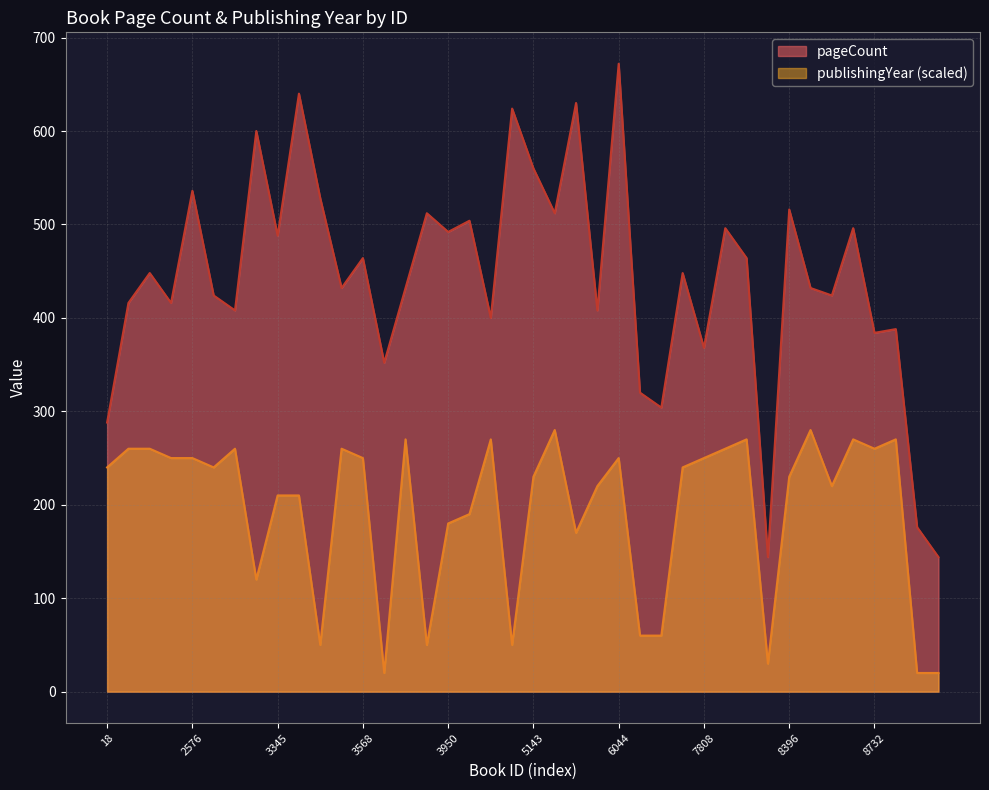

What is the minimum value shown in the chart?

20